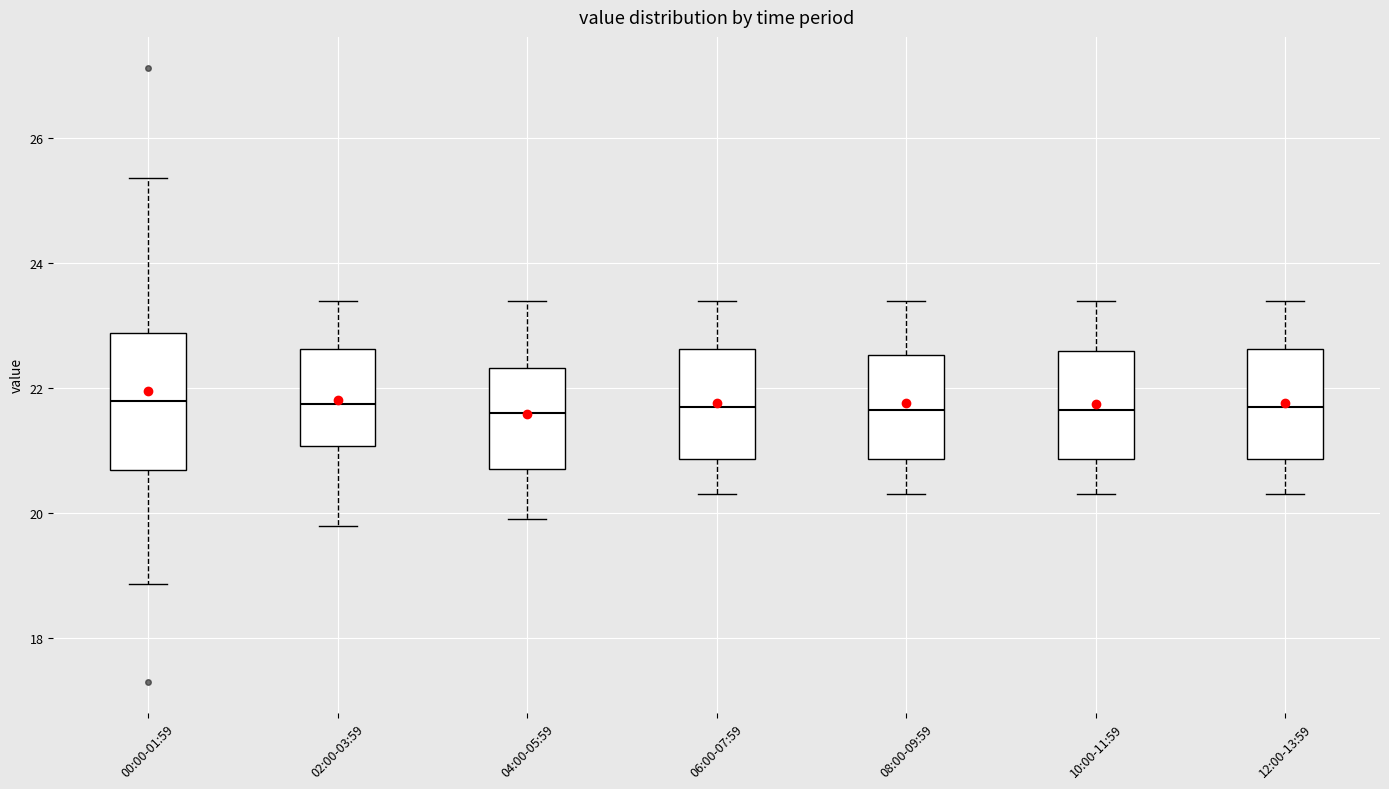

Which box is the tallest, from its lower edge to its upper edge?

00:00-01:59